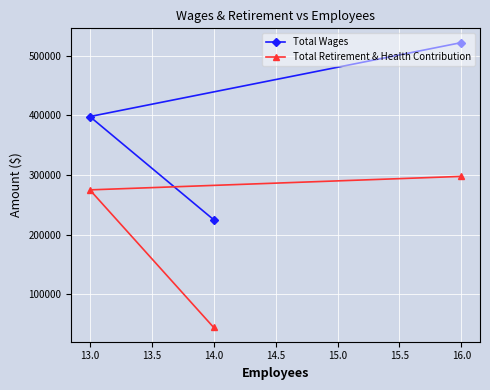

Which series has the largest range (max minus min)?

Total Wages